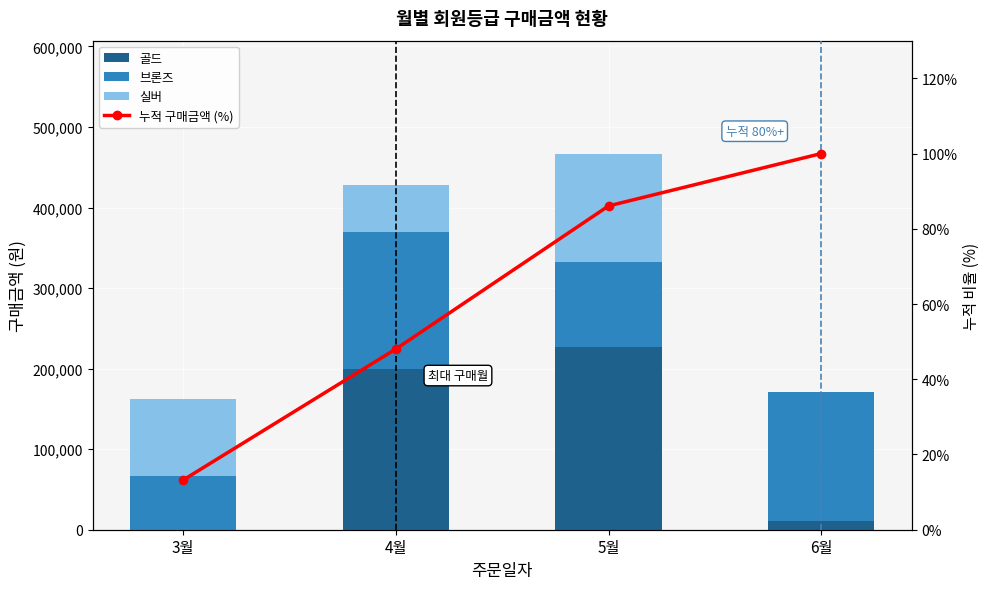

How many distinct data groups are displayed?

4